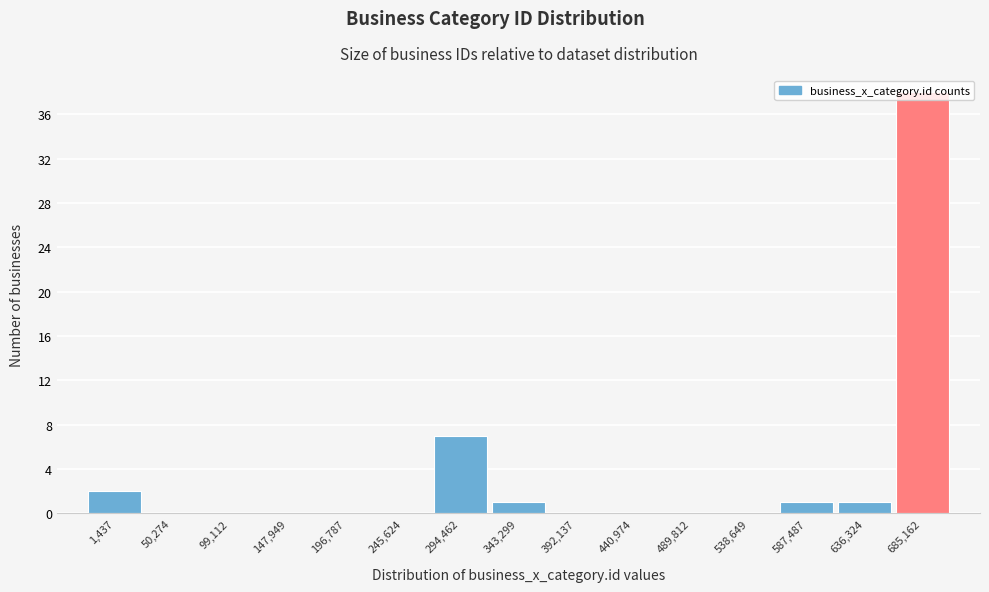

The value at 245,624 is -19. True or false?

False